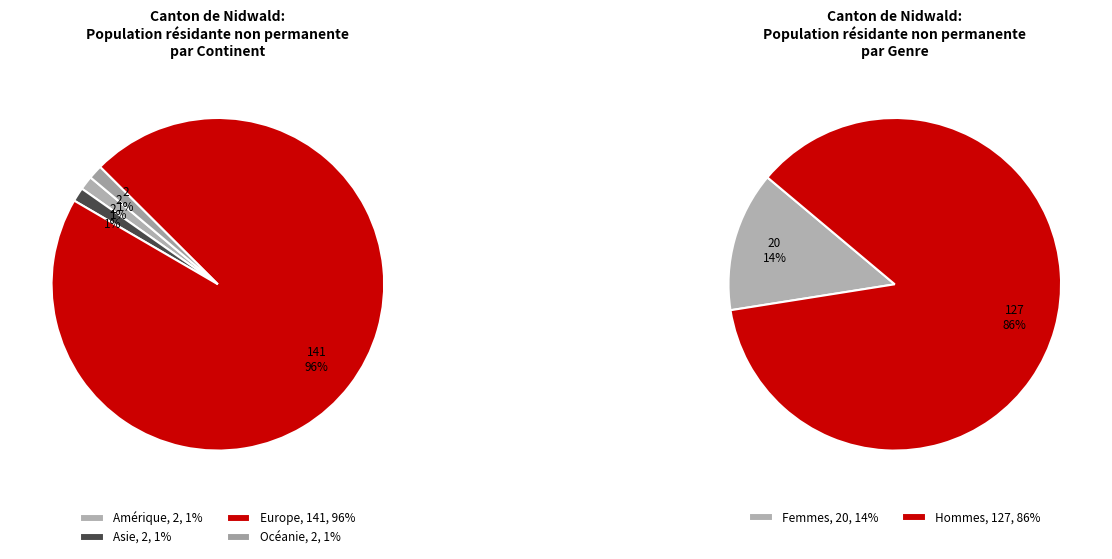

The Asie slice represents 1% of the pie. True or false?

True